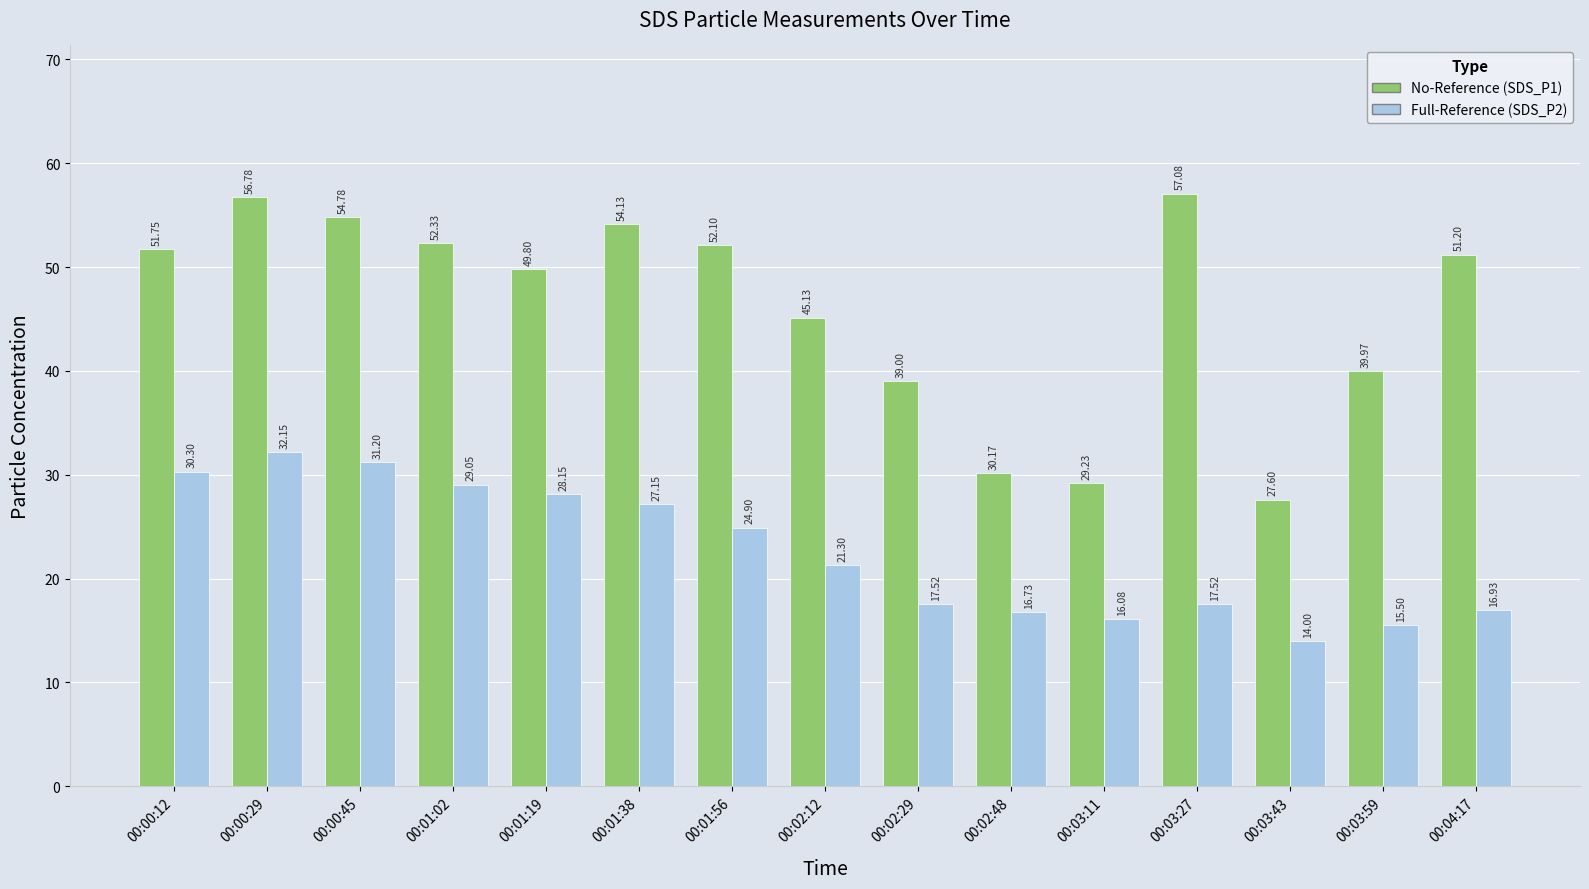

At which label does No-Reference (SDS_P1) reach its minimum?

00:03:43